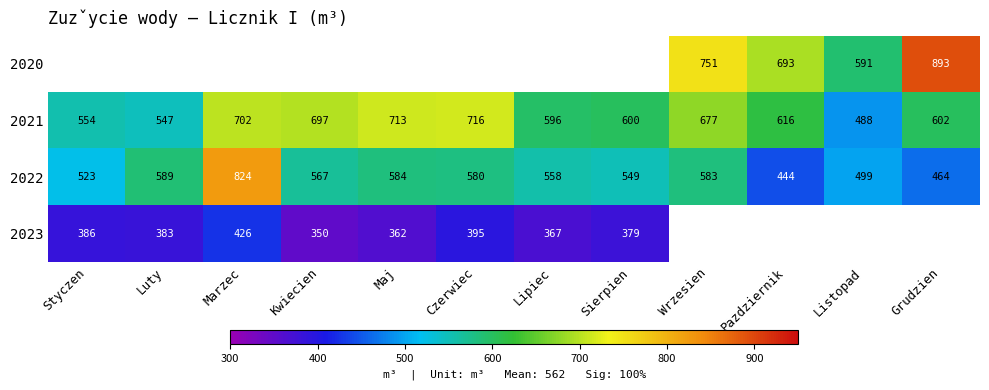

What is the maximum value shown in the chart?

893.0